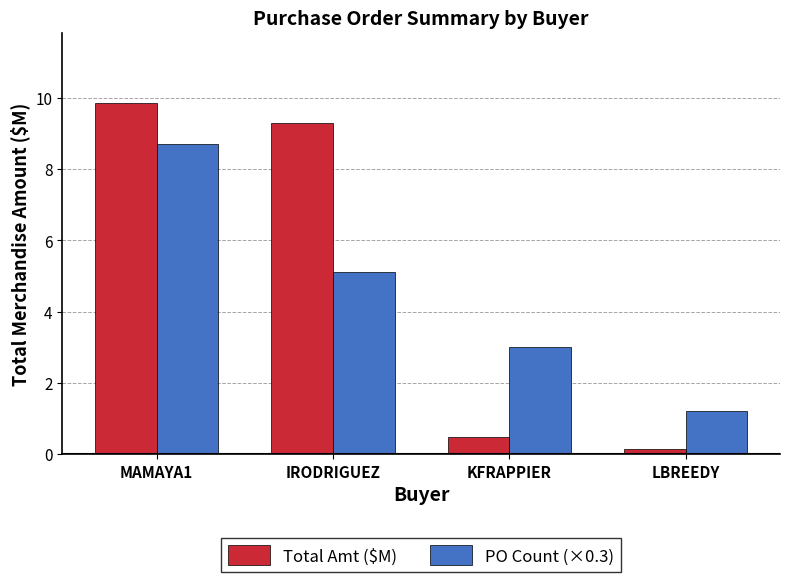

What is the greatest value displayed?

9.9